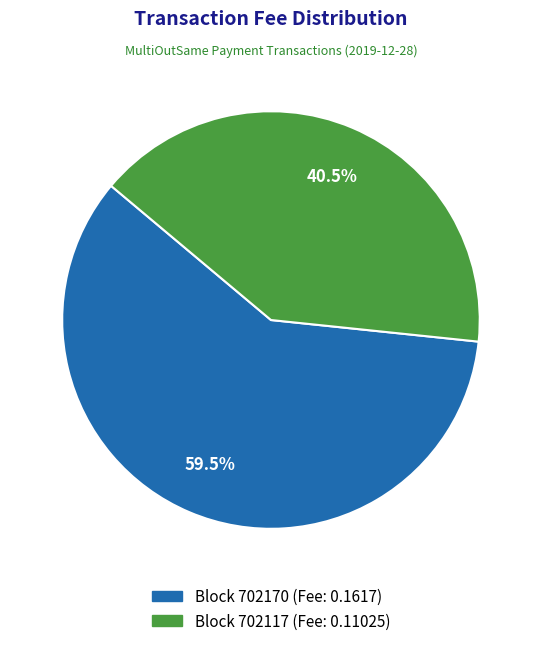

Does any single category account for the majority?

Yes